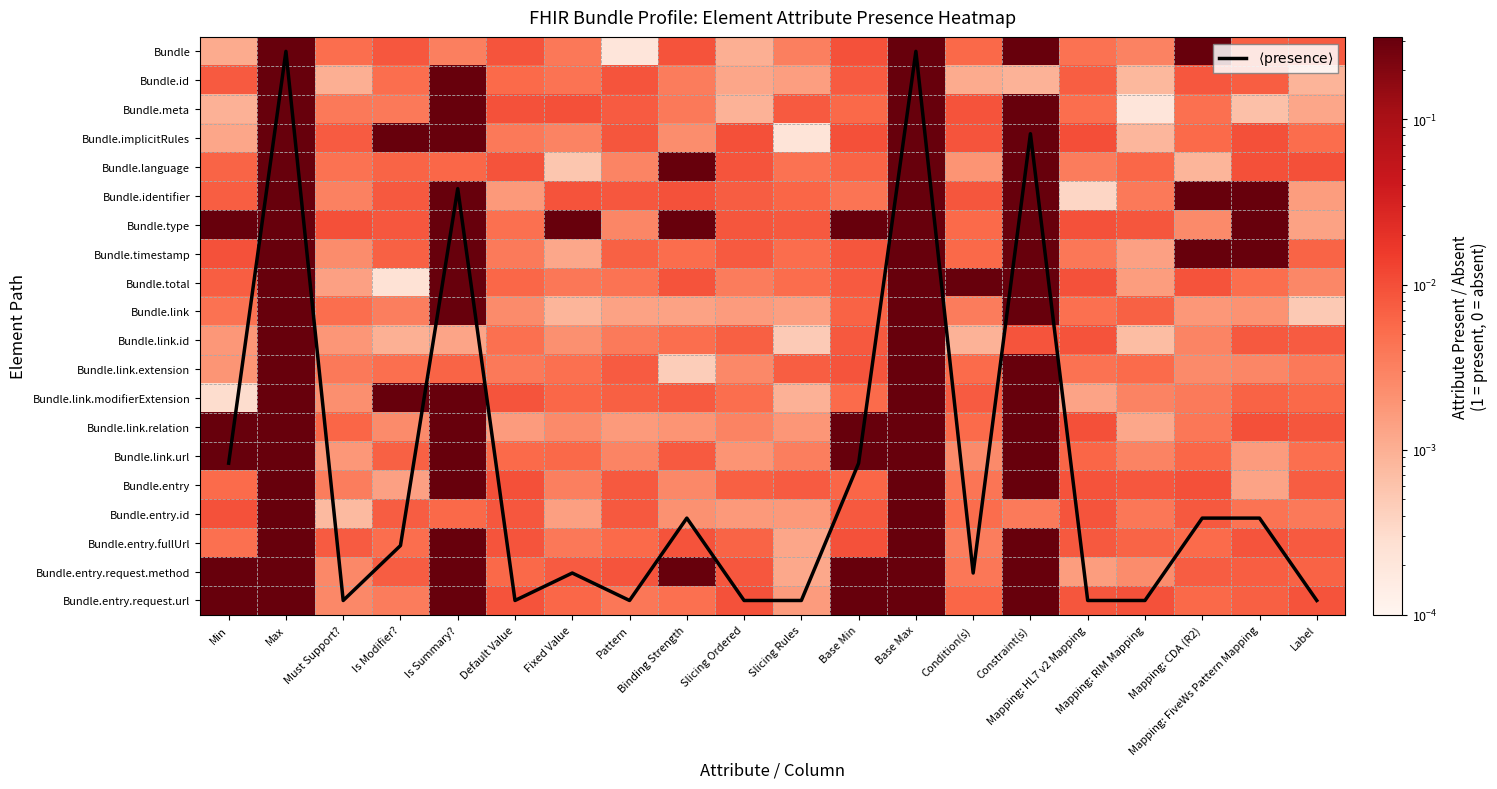

Where is $\langle \mathrm{presence} \rangle$ nearest to the value 9?

Is Summary?